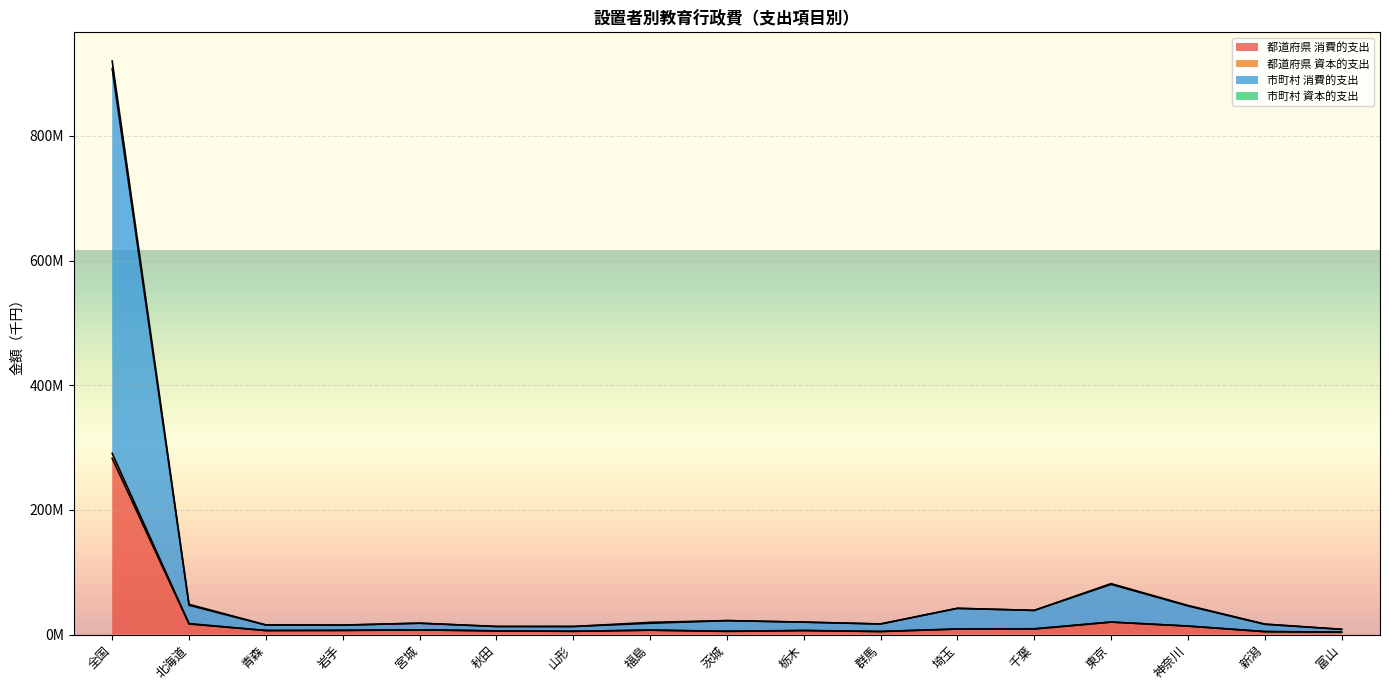

What are all the series names shown in the legend?

都道府県 消費的支出, 都道府県 資本的支出, 市町村 消費的支出, 市町村 資本的支出